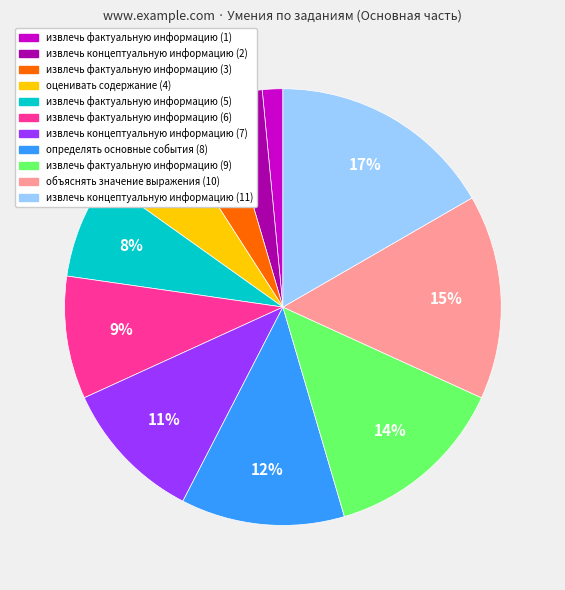

How many segments does this pie chart have?

11